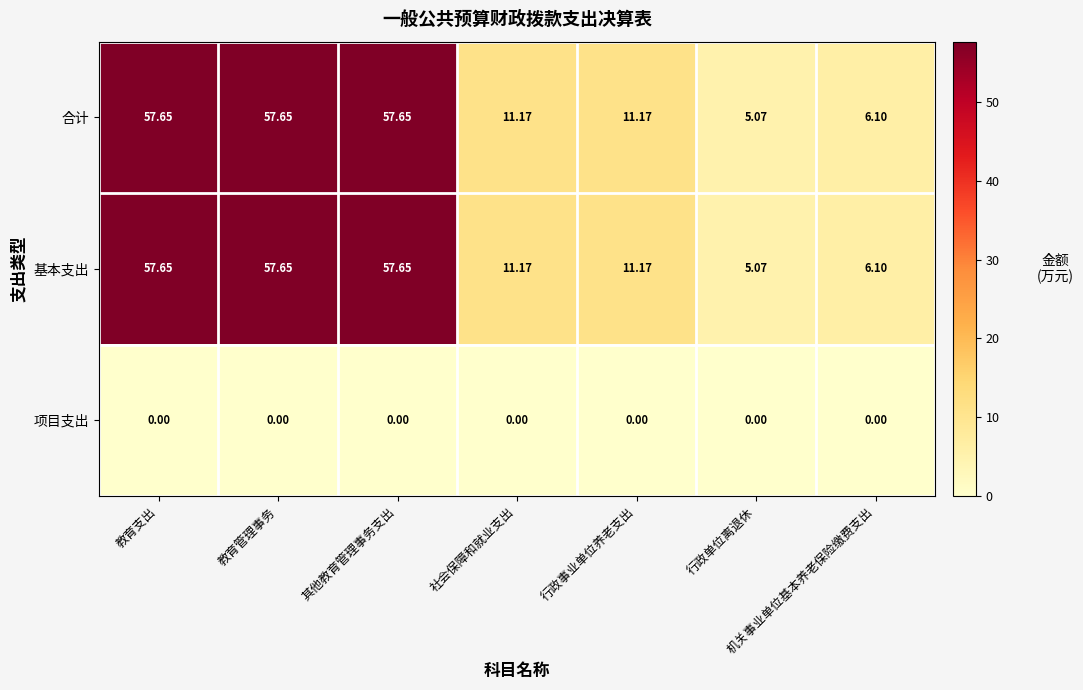

At which label does 合计 first exceed 11?

教育支出